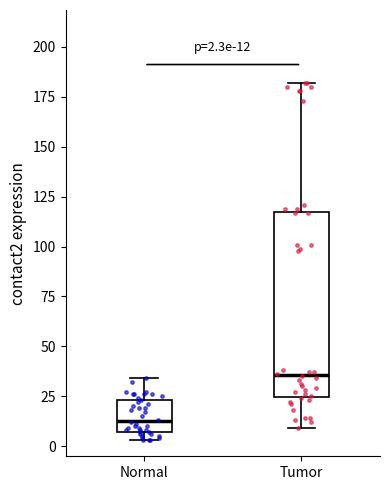

Comparing the boxes themselves (not the whiskers), which one is the tallest?

Tumor